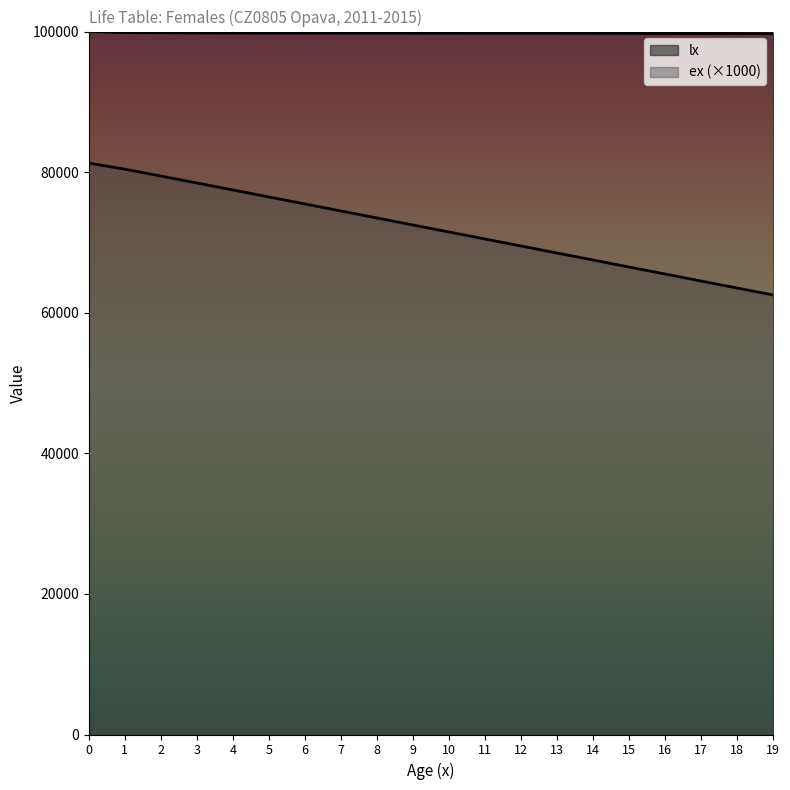

Reading right to left, extract all data points from this chart.

lx: 99715.0	99723.0	99730.2	99736.7	99742.6	99748.0	99753.1	99757.9	99762.5	99767.0	99771.4	99775.8	99780.2	99784.8	99789.7	99795.5	99803.8	99819.7	99859.5	100000.0
ex: 62522.5	63517.4	64512.8	65508.6	66504.6	67501.0	68497.5	69494.2	70491.0	71487.8	72484.6	73481.4	74478.1	75474.7	76471.0	77466.5	78460.0	79447.4	80415.5	81301.4